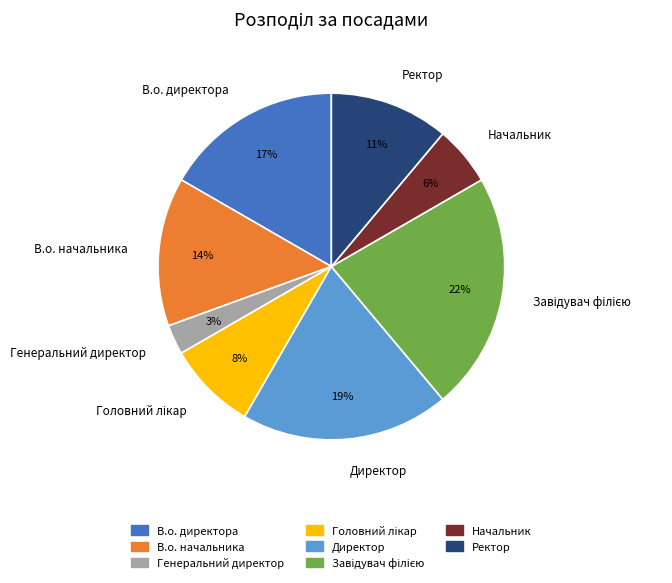

To the nearest percent, what percentage of the pie is В.о. директора?

17%